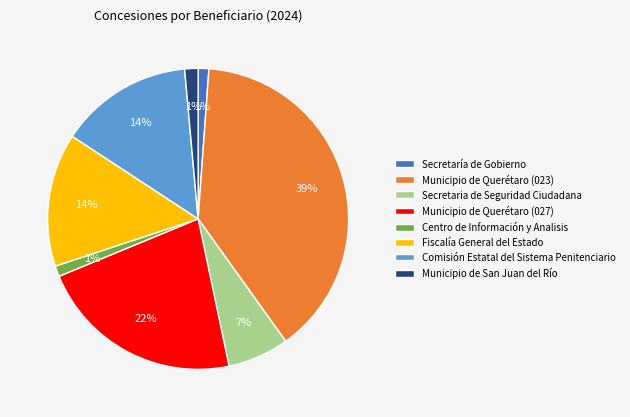

To the nearest percent, what is the combined percentage of Secretaria de Seguridad Ciudadana and Centro de Información y Analisis?

8%